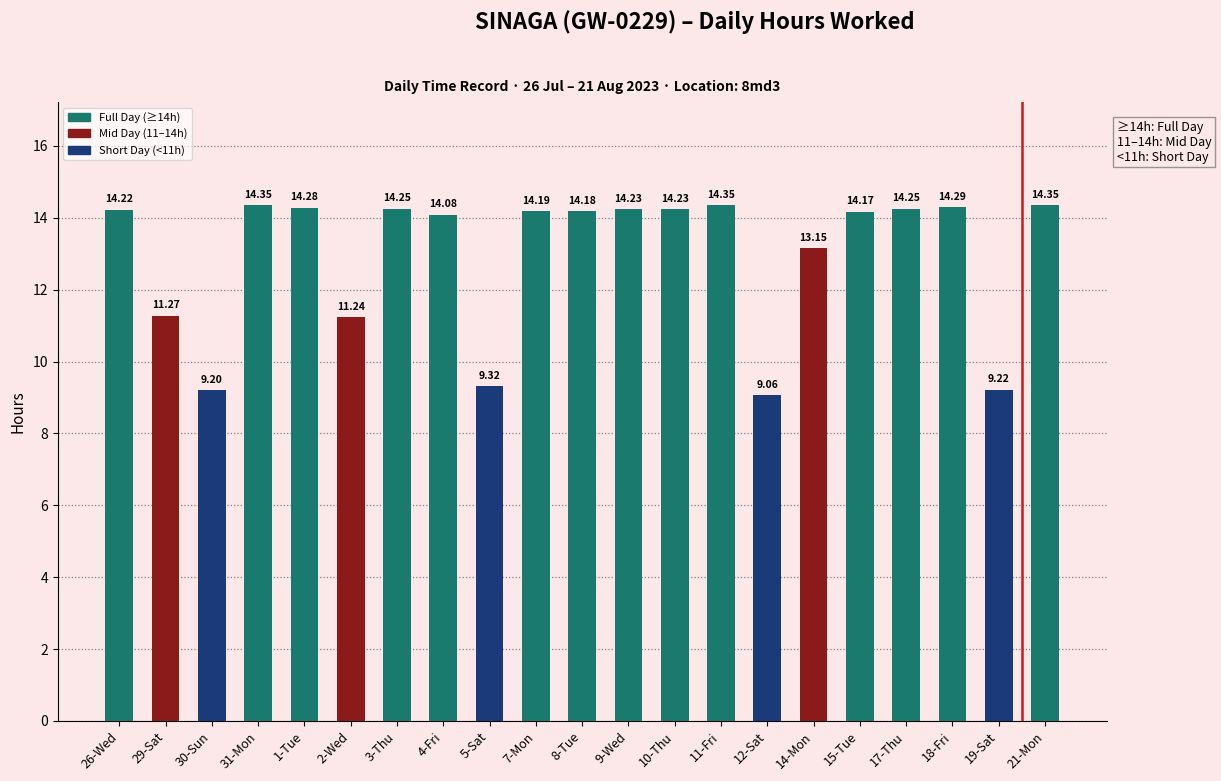

Which has a higher value, 26-Wed or 14-Mon?

26-Wed